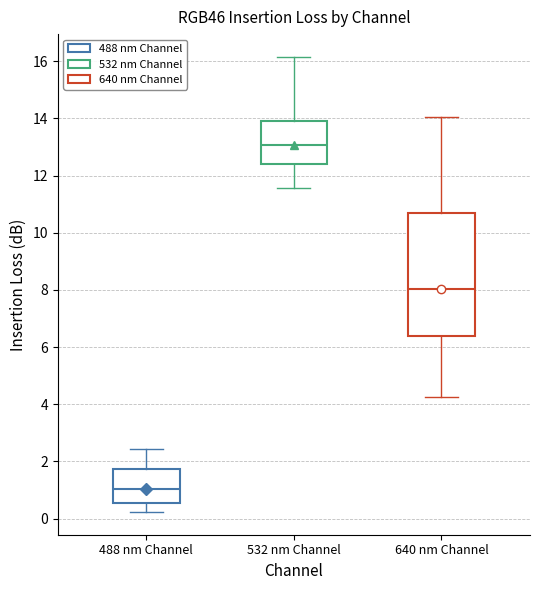

Which box is the tallest, from its lower edge to its upper edge?

640 nm Channel